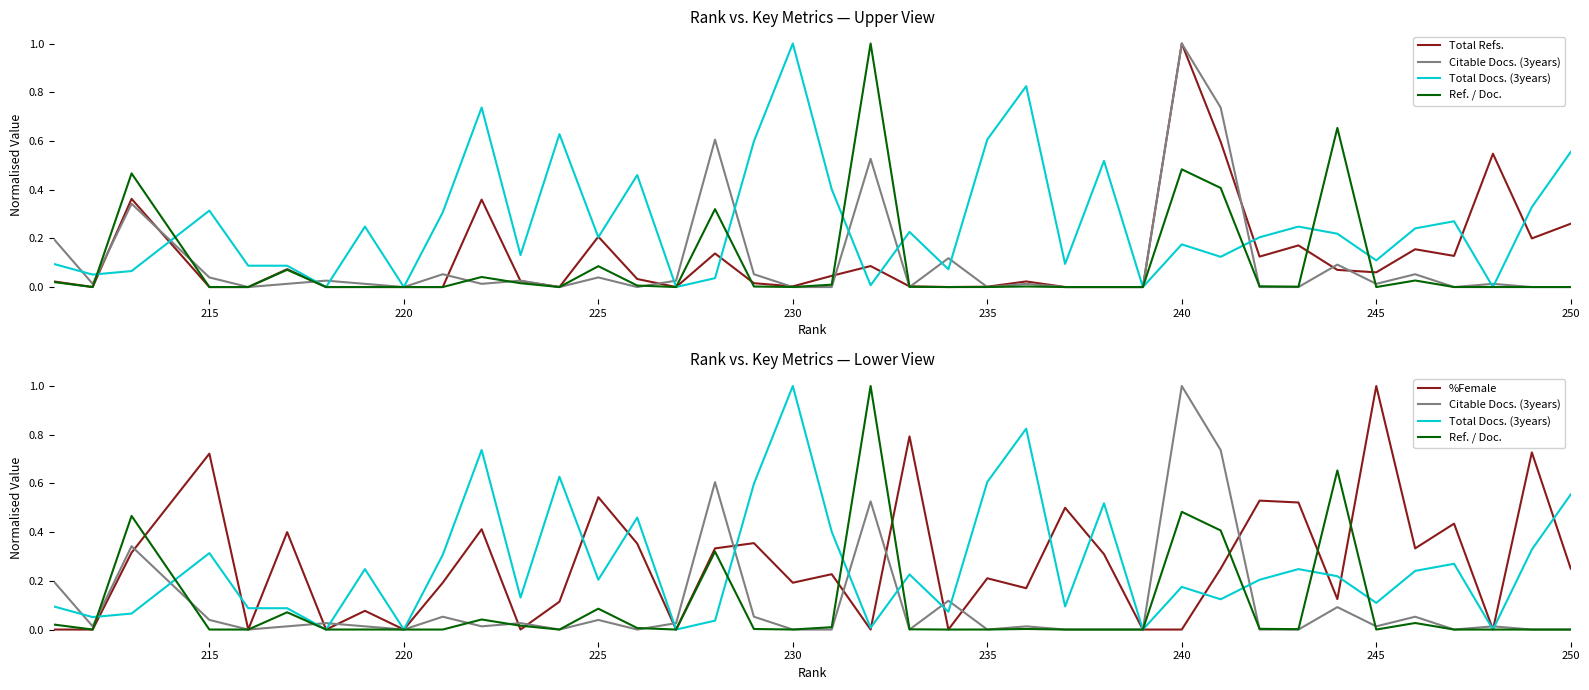

How many positive values does the Total Docs. (3years) series have?

34